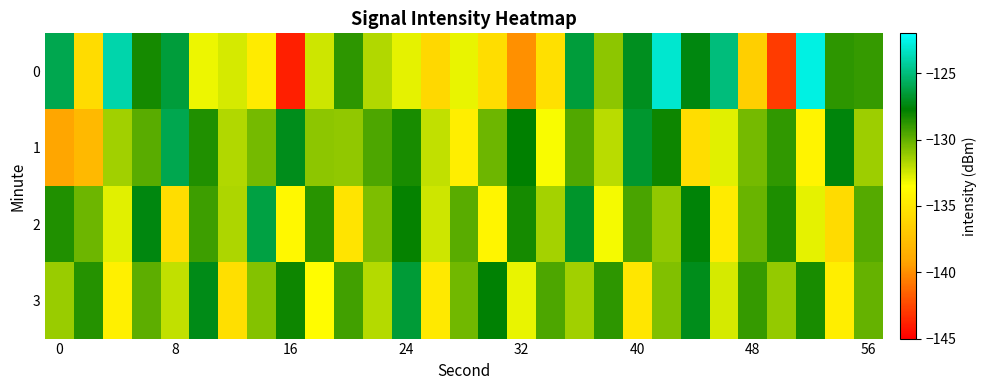

List the series in order of their peak value, highest first.

0, 1, 2, 3